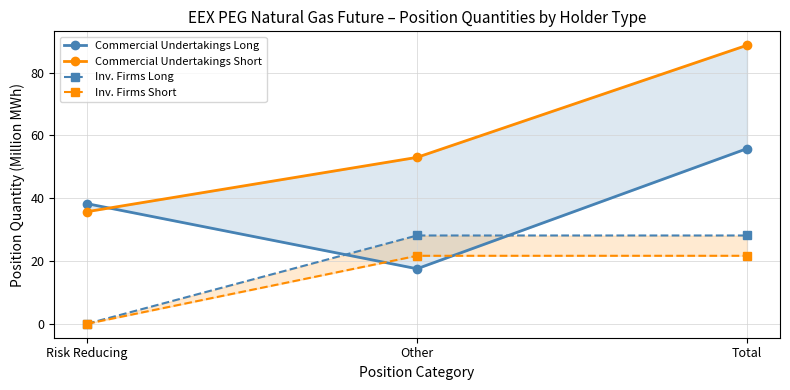

What is the maximum value for Inv. Firms Long?

28.1